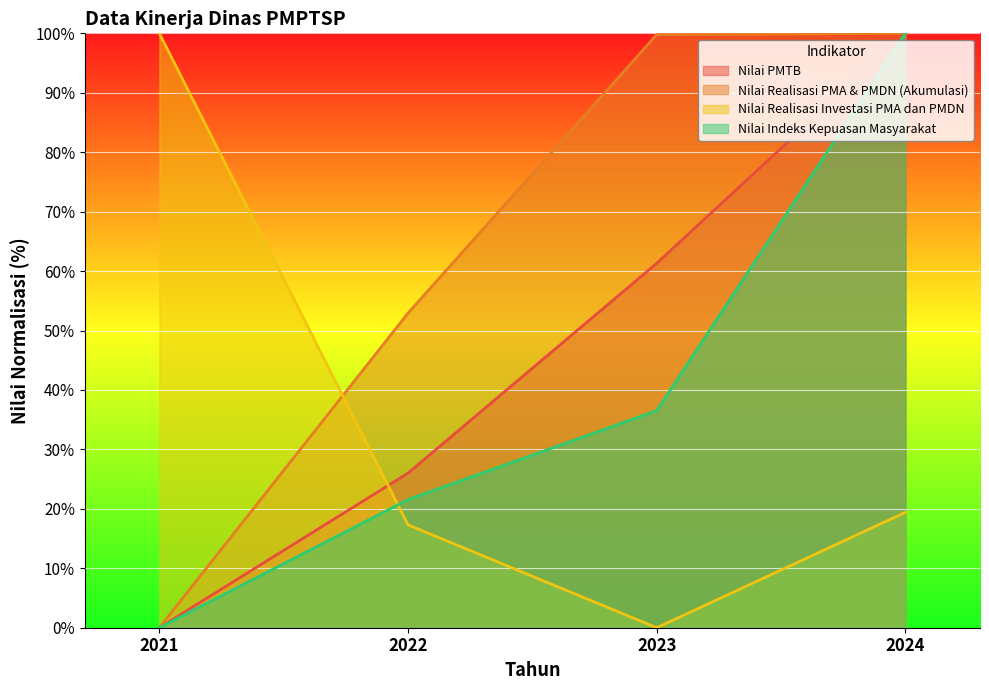

What is the maximum value for Nilai Realisasi Investasi PMA dan PMDN?

100.0